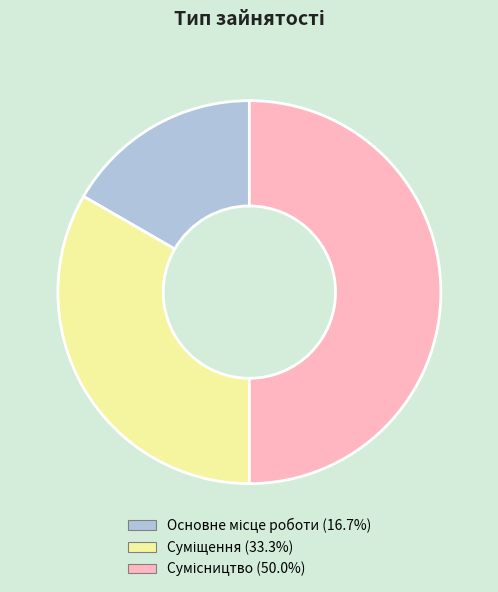

How many segments does this pie chart have?

3